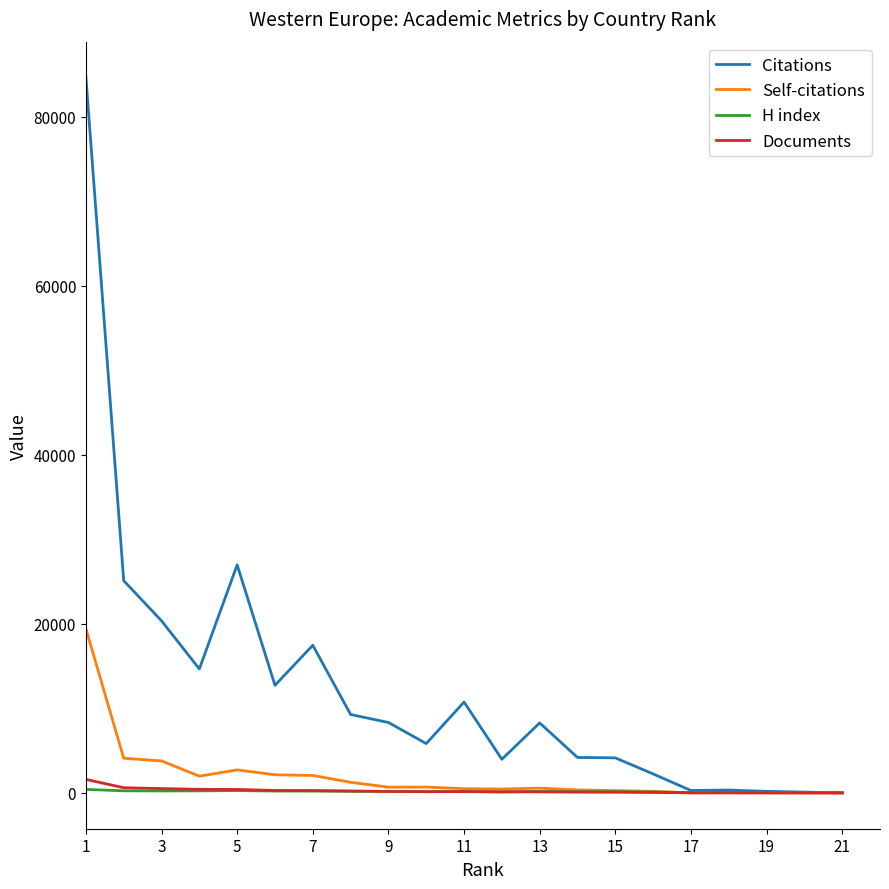

Which series has the largest total across all categories?

Citations